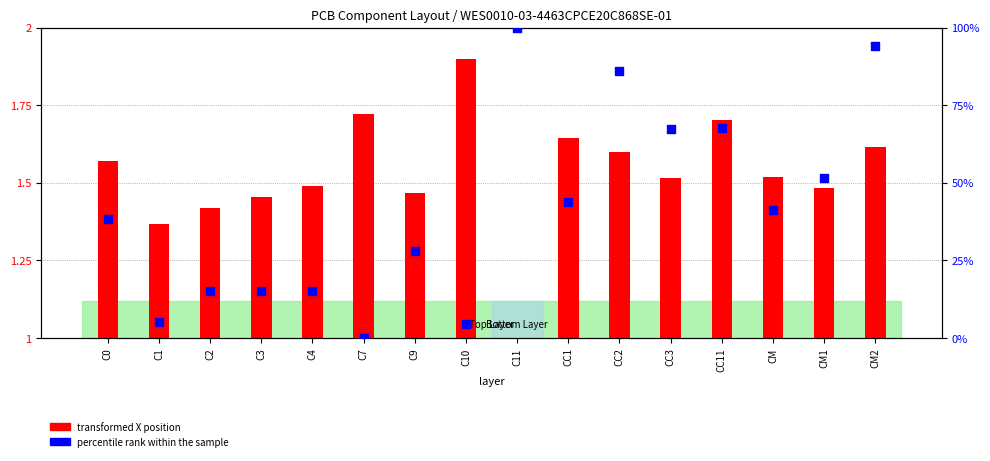

What are all the series names shown in the legend?

transformed X position, percentile rank within the sample